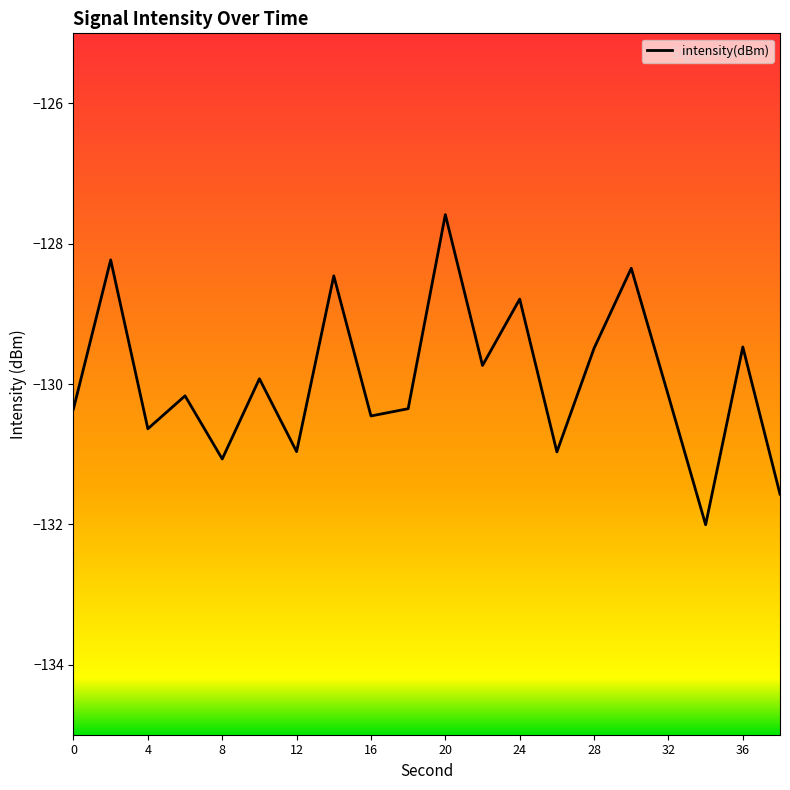

How many lines are shown in the chart?

1